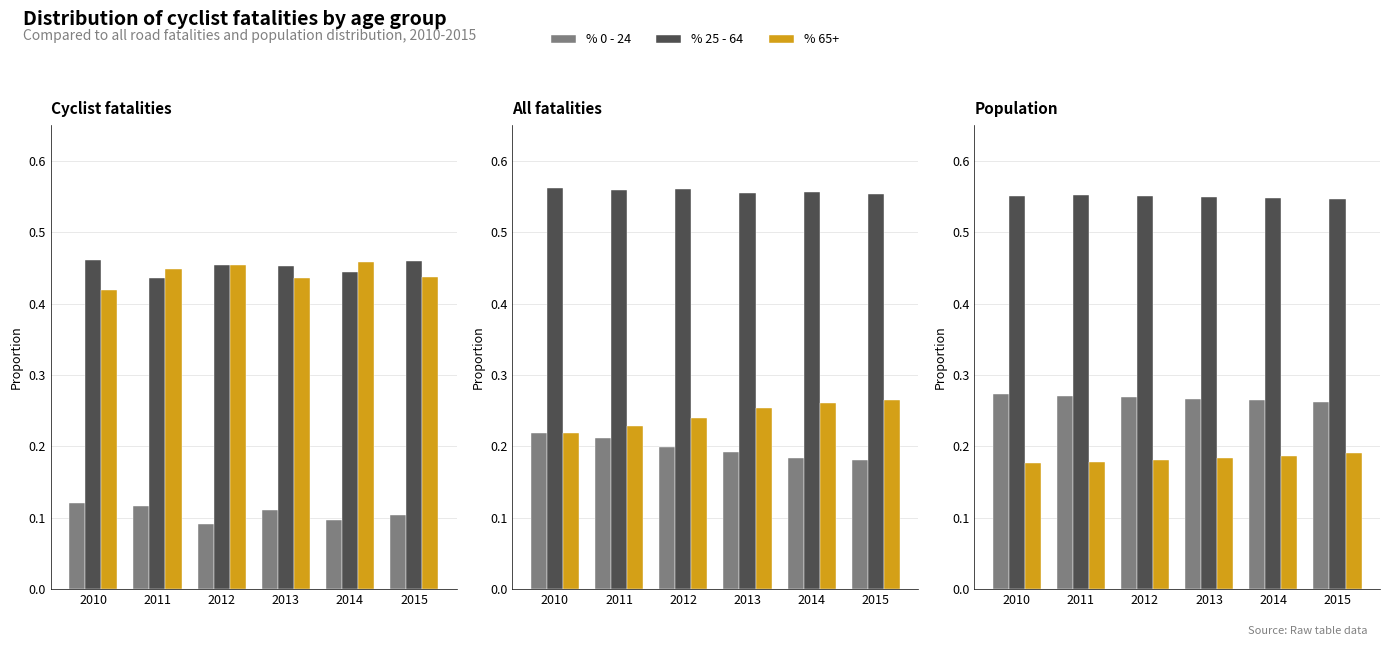

What are all the series names shown in the legend?

% 0 - 24, % 25 - 64, % 65+